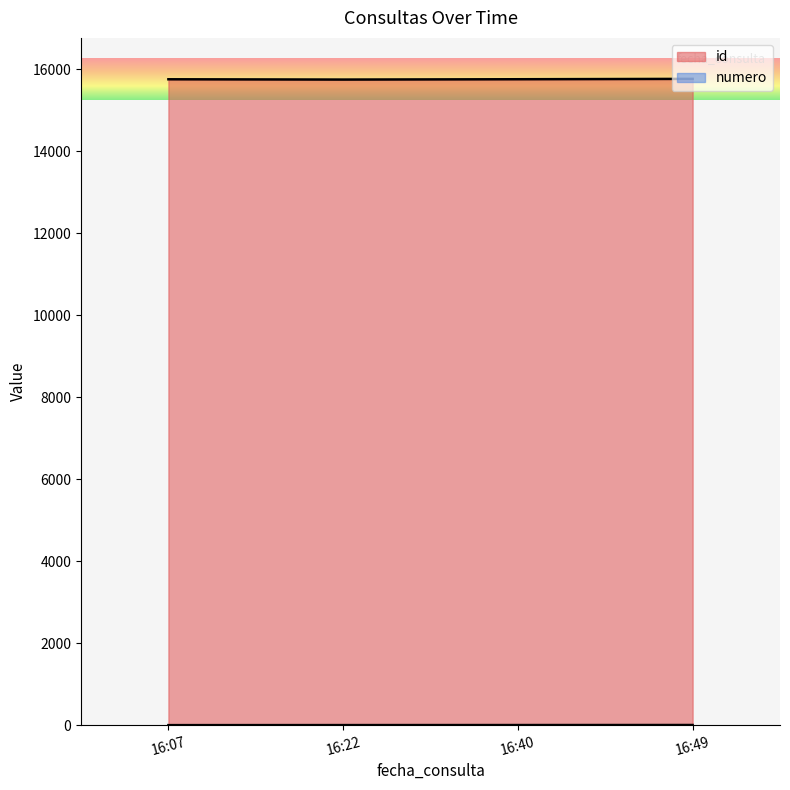

Is the value of numero at 16:40 greater than the value of id at 16:22?

No